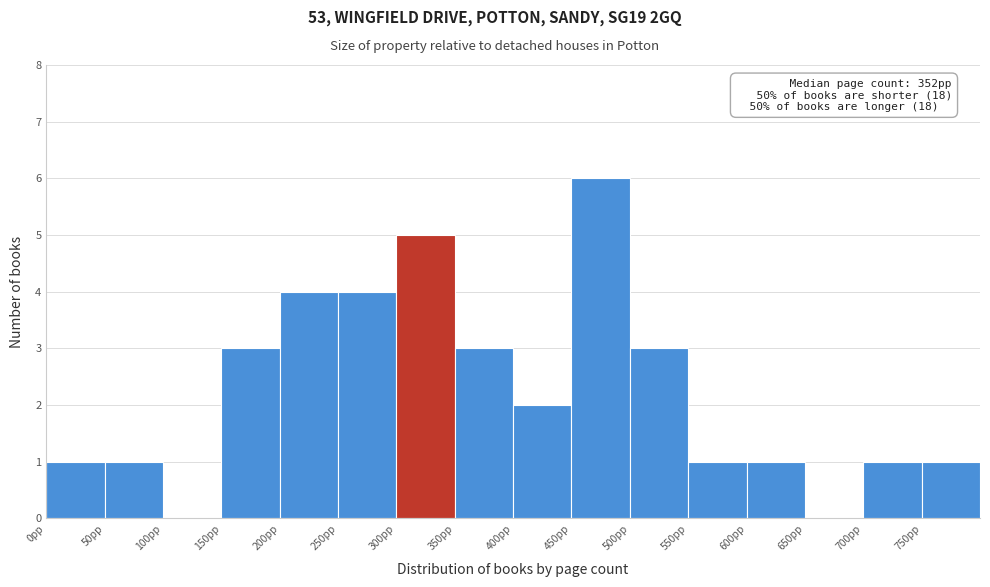

Which range on the x-axis has the tallest bar?

450 to 500